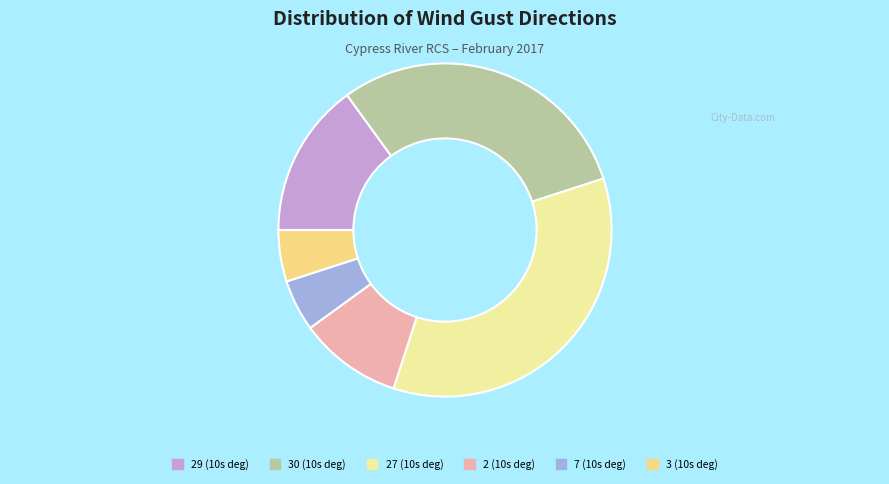

Combined, do 7 (10s deg) and 3 (10s deg) account for over 50%?

No